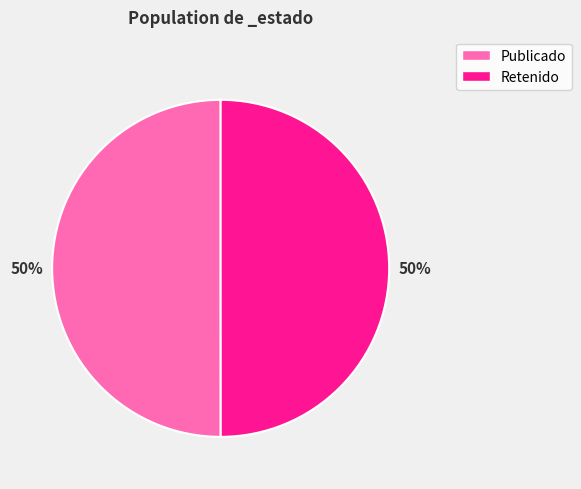

How many slices are in this pie chart?

2